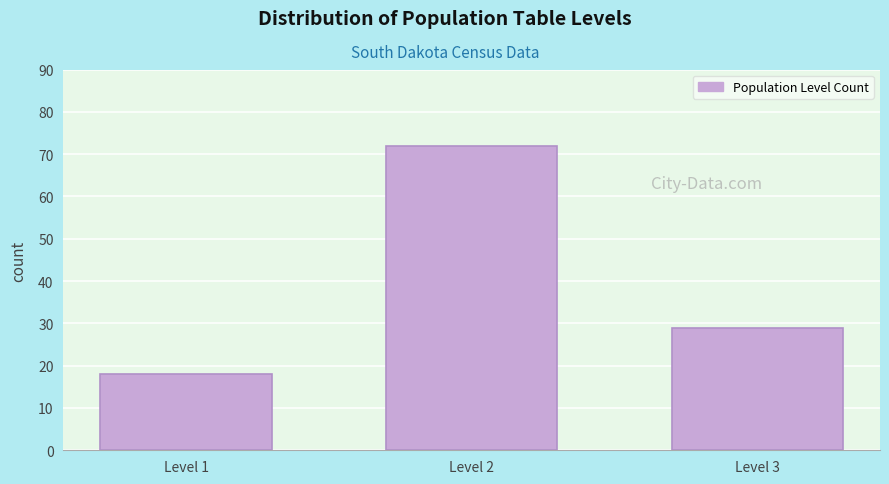

Reading left to right, what are all the values shown in this chart?

18	72	29